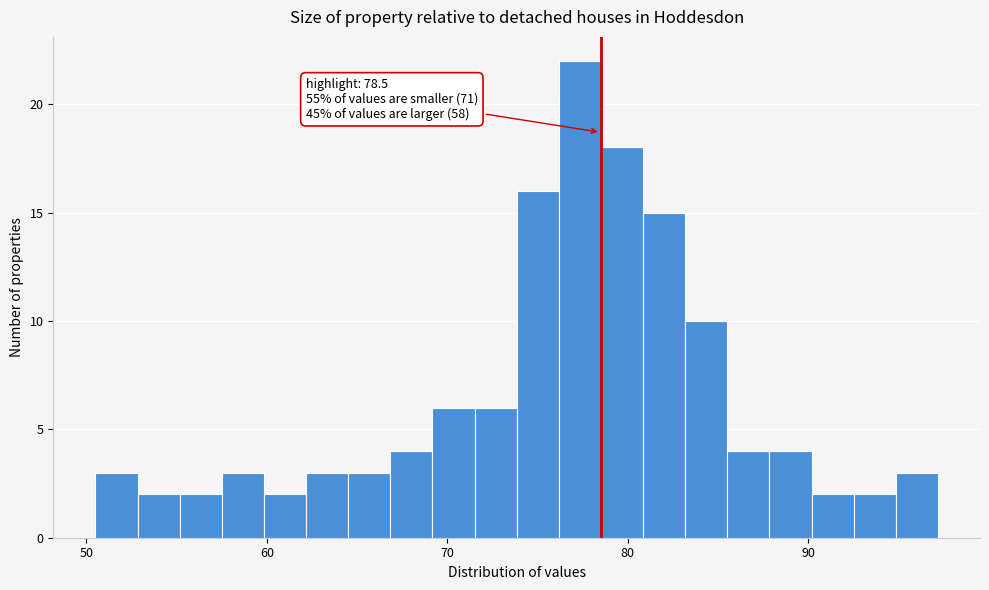

Around what value on the x-axis is the tallest bar? Give the approximate position of its centre, as read against the axis.

77